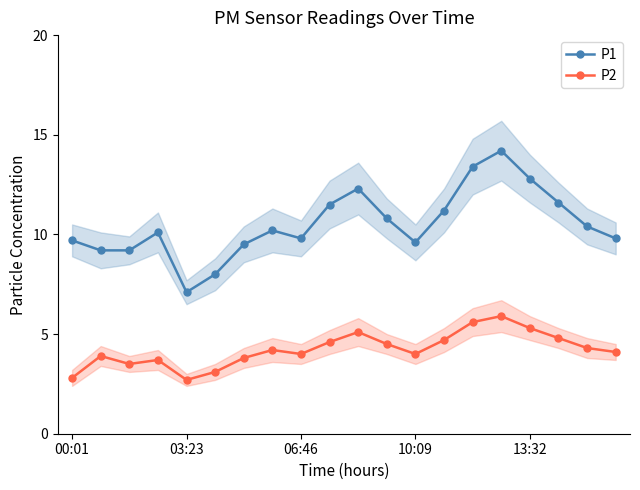

Reading left to right, list all the values displayed in this chart.

P1: 9.7	9.2	9.2	10.1	7.1	8.0	9.5	10.2	9.8	11.5	12.3	10.8	9.6	11.2	13.4	14.2	12.8	11.6	10.4	9.8
P2: 2.8	3.9	3.5	3.7	2.7	3.1	3.8	4.2	4.0	4.6	5.1	4.5	4.0	4.7	5.6	5.9	5.3	4.8	4.3	4.1